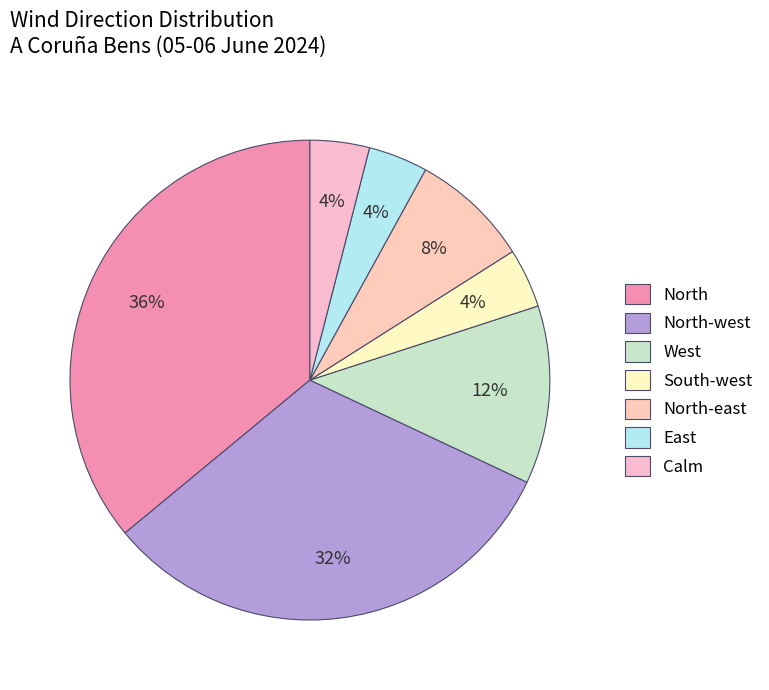

What is the change in value from West to North-east?

-1